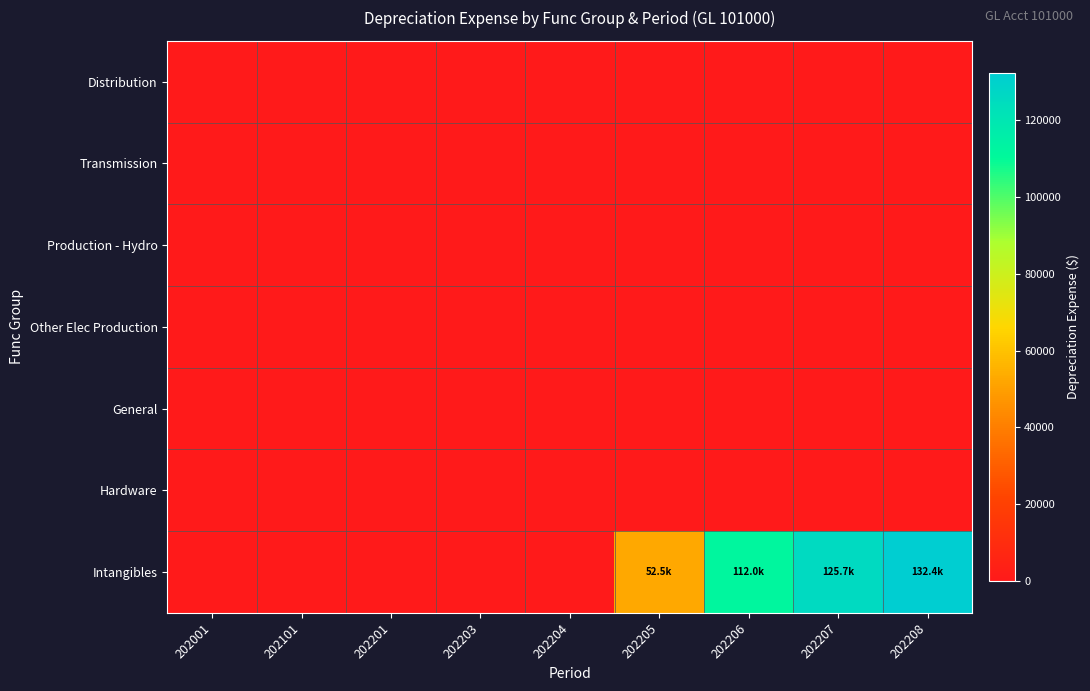

Reading right to left, transcribe all the data shown in this chart.

Distribution: 202208=0.0	202207=0.0	202206=0.0	202205=0.0	202204=0.0	202203=0.0	202201=0.0	202101=0.0	202001=0.0
Transmission: 202208=0.0	202207=0.0	202206=0.0	202205=0.0	202204=0.0	202203=0.0	202201=0.0	202101=0.0	202001=0.0
Production - Hydro: 202208=0.0	202207=0.0	202206=0.0	202205=0.0	202204=0.0	202203=0.0	202201=0.0	202101=0.0	202001=0.0
Other Elec Production: 202208=0.0	202207=0.0	202206=0.0	202205=0.0	202204=0.0	202203=0.0	202201=0.0	202101=0.0	202001=0.0
General: 202208=0.0	202207=0.0	202206=0.0	202205=0.0	202204=0.0	202203=0.0	202201=0.0	202101=0.0	202001=0.0
Hardware: 202208=0.0	202207=0.0	202206=0.0	202205=0.0	202204=0.0	202203=0.0	202201=0.0	202101=0.0	202001=0.0
Intangibles: 202208=132403.2	202207=125703.6	202206=111983.5	202205=52481.5	202204=0.0	202203=0.0	202201=0.0	202101=0.0	202001=0.0